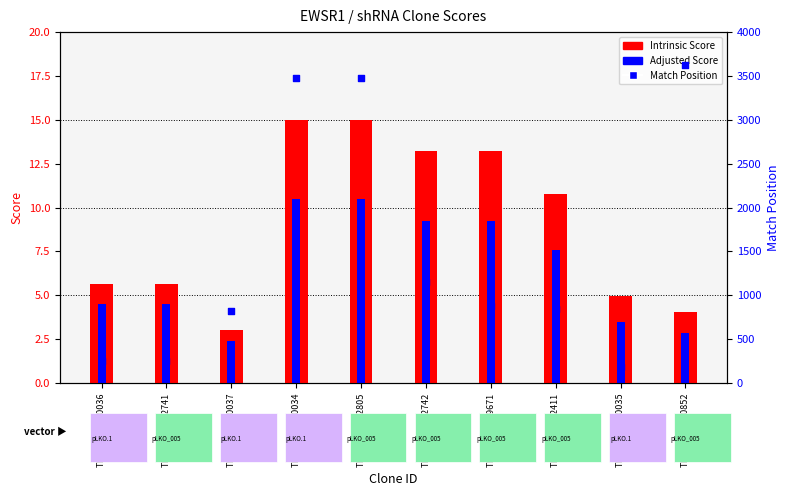

Is the value of Adjusted Score at TRCN0000000034 greater than the value of Intrinsic Score at TRCN0000320852?

Yes